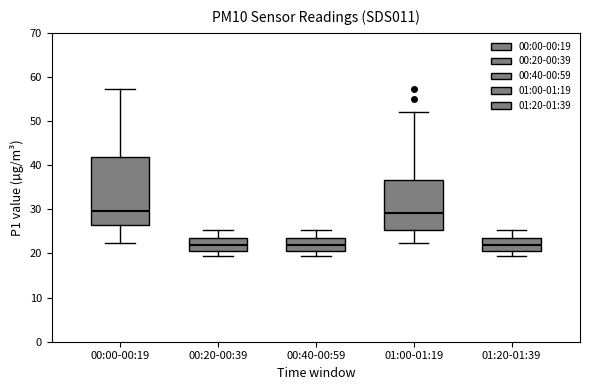

Reading left to right, transcribe this box plot: for each box, give where its median line is, the range the box spans, and where its two whiskers end, as read against the y-axis. The values are not printed on the chart, so give them approximately, as read against the axis.

00:00-00:19: median 30, box 27 to 42, whiskers 22 to 57
00:20-00:39: median 22, box 21 to 24, whiskers 19 to 25
00:40-00:59: median 22, box 21 to 24, whiskers 19 to 25
01:00-01:19: median 29, box 25 to 37, whiskers 22 to 52
01:20-01:39: median 22, box 21 to 24, whiskers 19 to 25